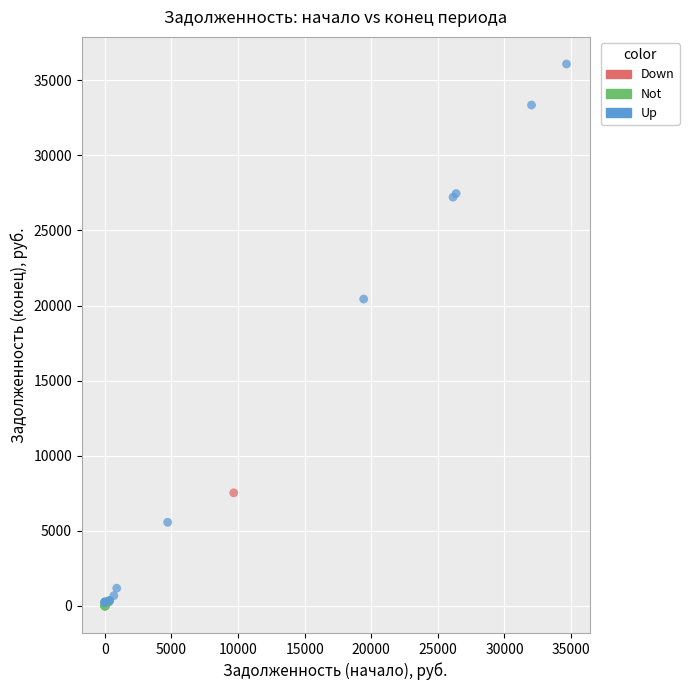

What are all the series names shown in the legend?

Down, Not, Up